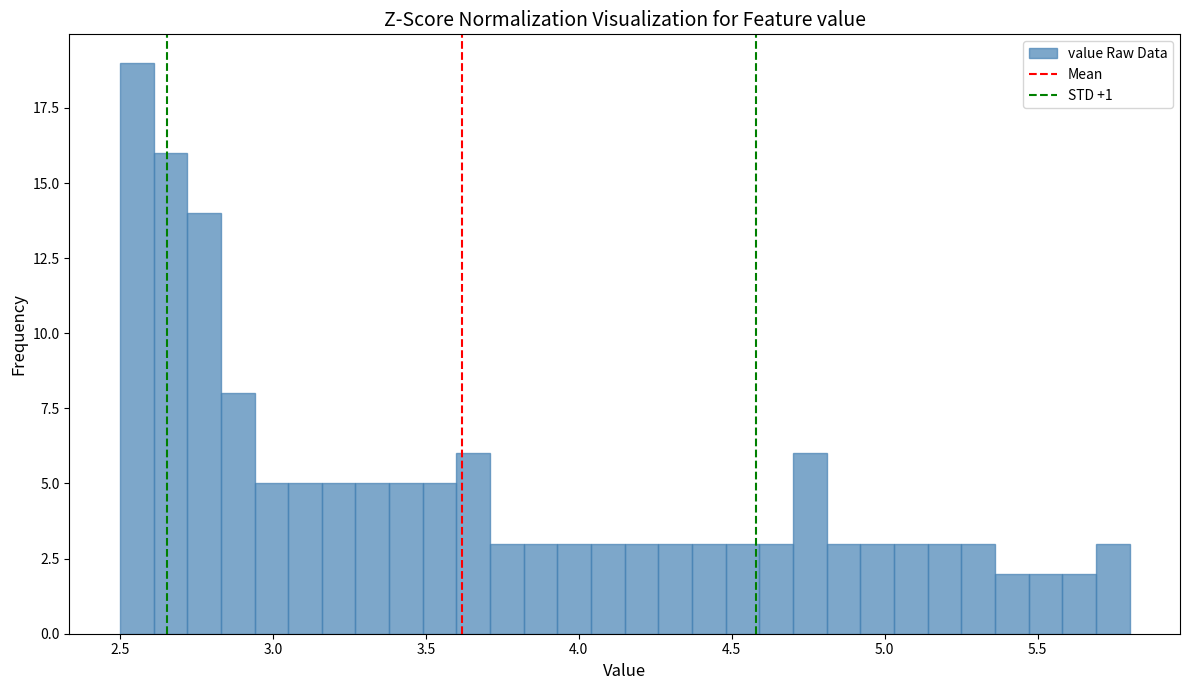

Read against the x-axis, roughly where is the centre of the tallest bar?

2.55